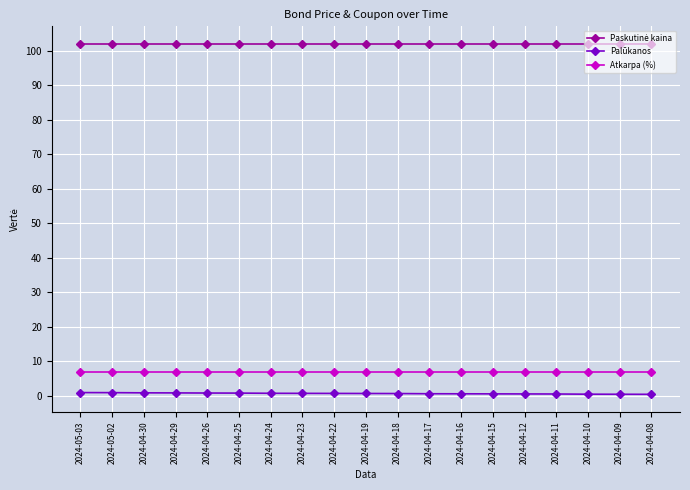

What is the spread (max minus min) of values at 2024-05-02?

101.2